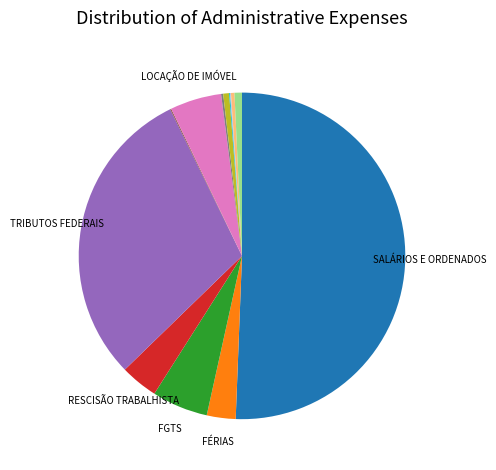

What is the largest slice in the pie chart?

SALÁRIOS E ORDENADOS